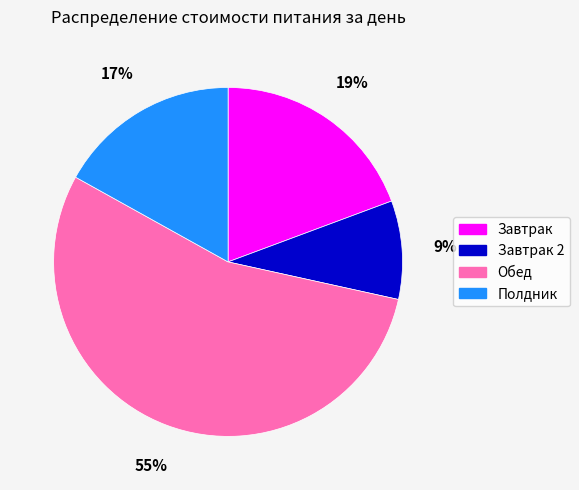

Does any single category account for the majority?

Yes